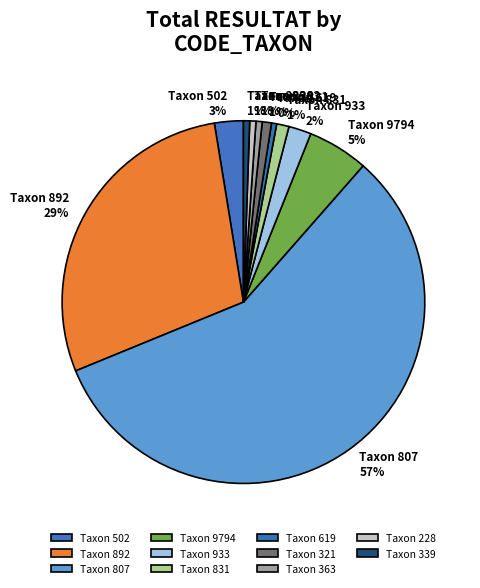

To the nearest percent, what is the difference between the Taxon 228 and Taxon 933 slice percentages?

1%